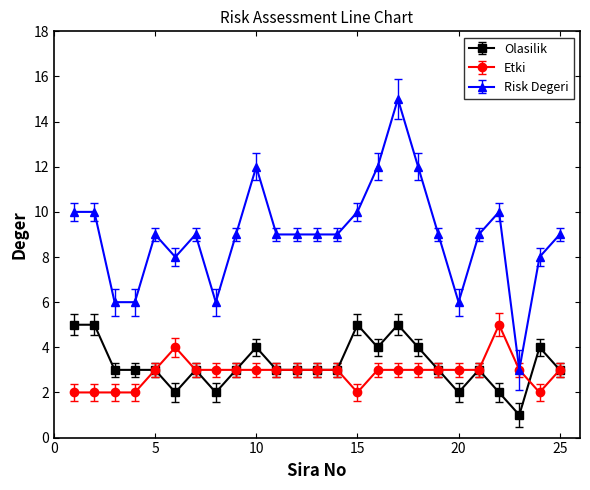

What is the lowest value of the Risk Degeri series?

3